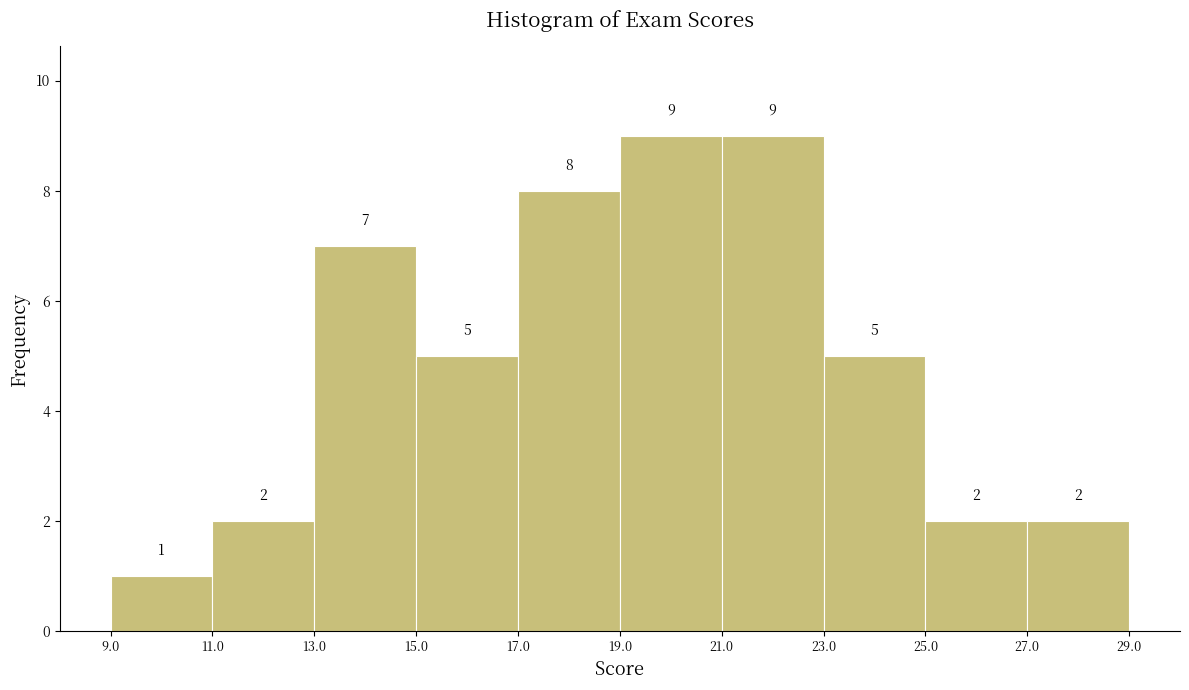

Reading left to right, transcribe this chart: for each bar, give the range it covers on the x-axis and its height.

9.0 to 11.0: 1
11.0 to 13.0: 2
13.0 to 15.0: 7
15.0 to 17.0: 5
17.0 to 19.0: 8
19.0 to 21.0: 9
21.0 to 23.0: 9
23.0 to 25.0: 5
25.0 to 27.0: 2
27.0 to 29.0: 2